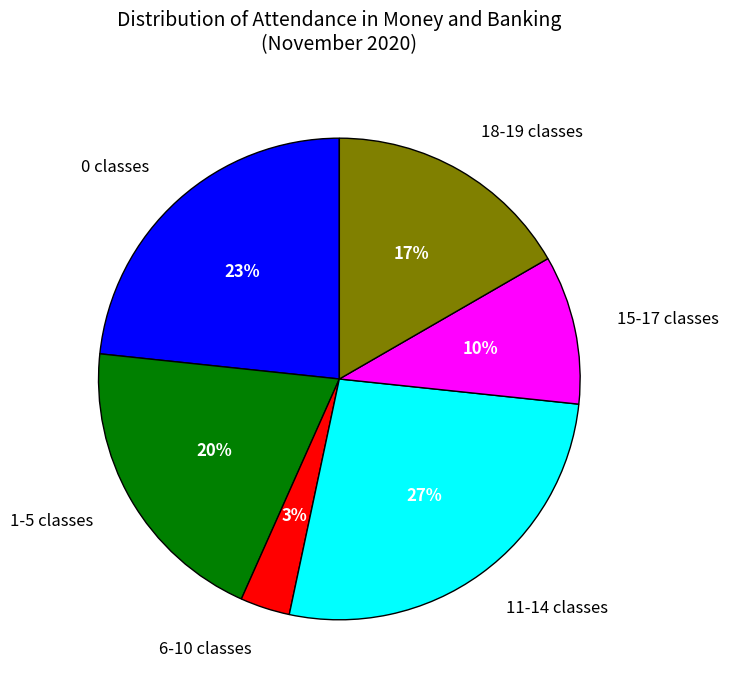

How many segments does this pie chart have?

6